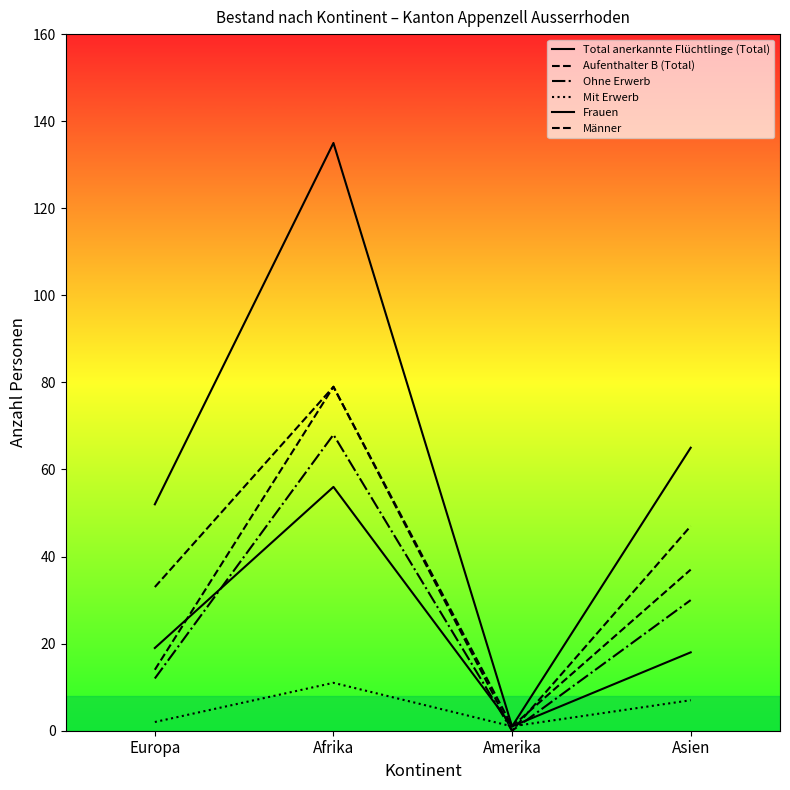

How many lines are shown in the chart?

6